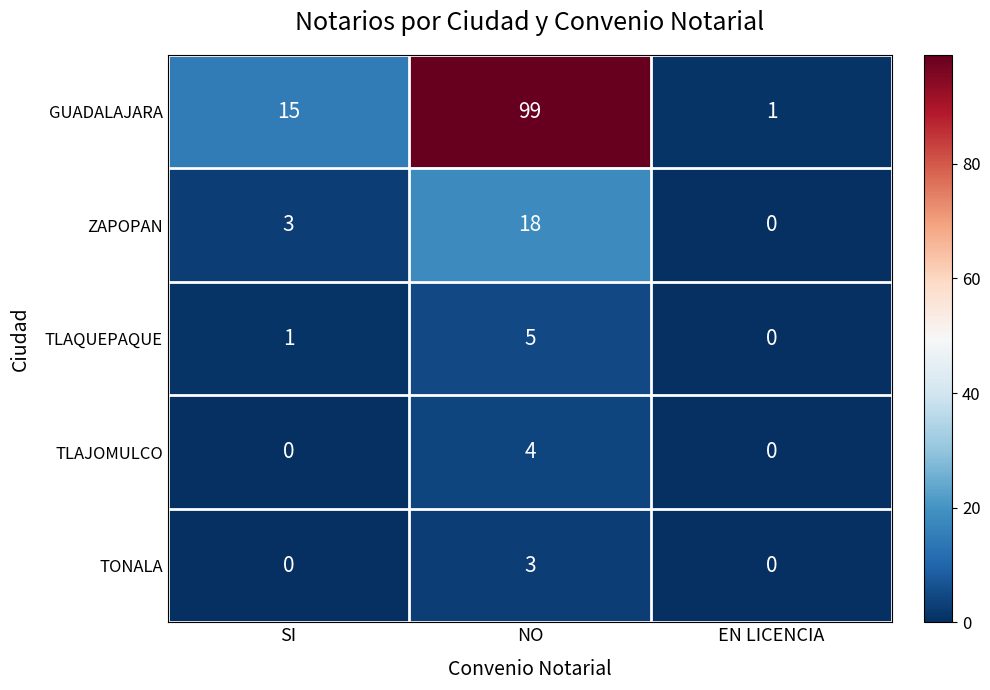

How many values in the ZAPOPAN series are below 3?

1